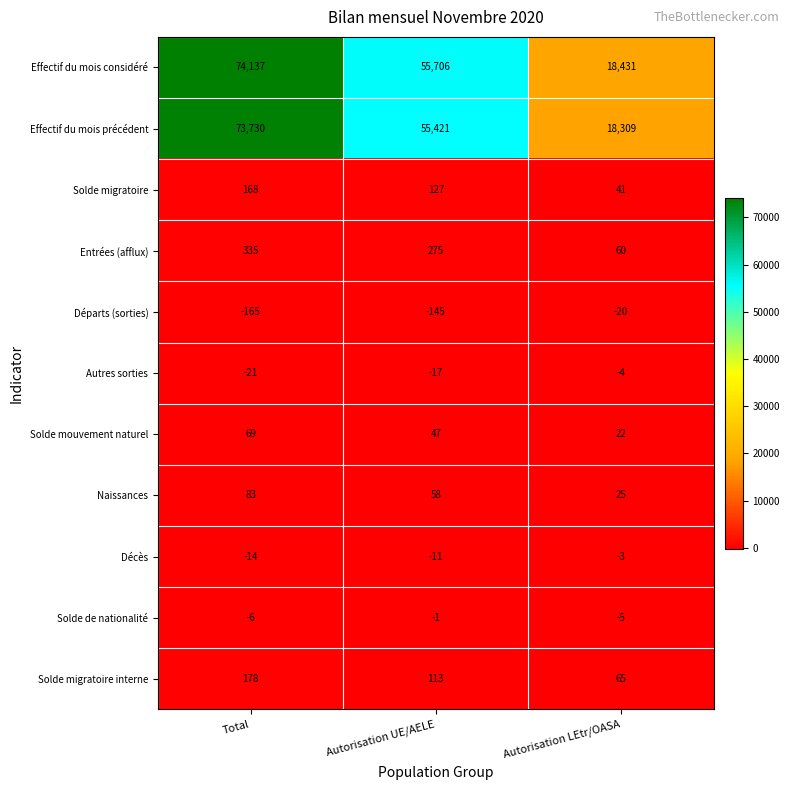

Which series has the largest total across all categories?

Effectif du mois considéré